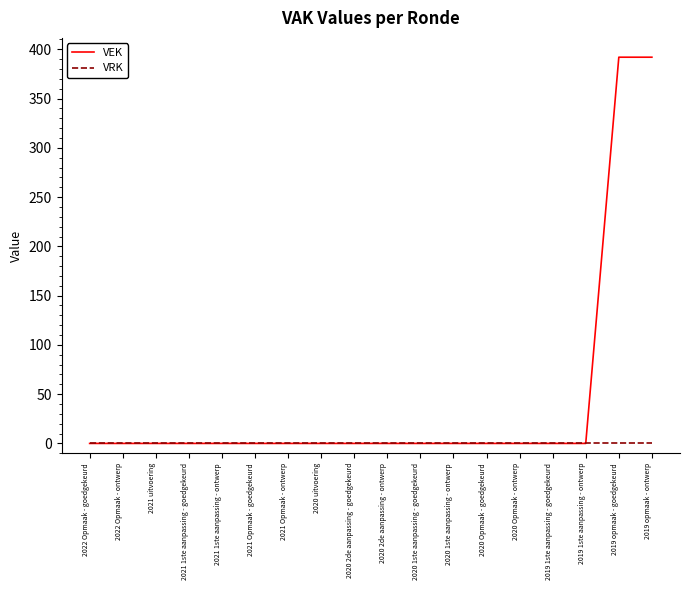

How many distinct data groups are displayed?

2